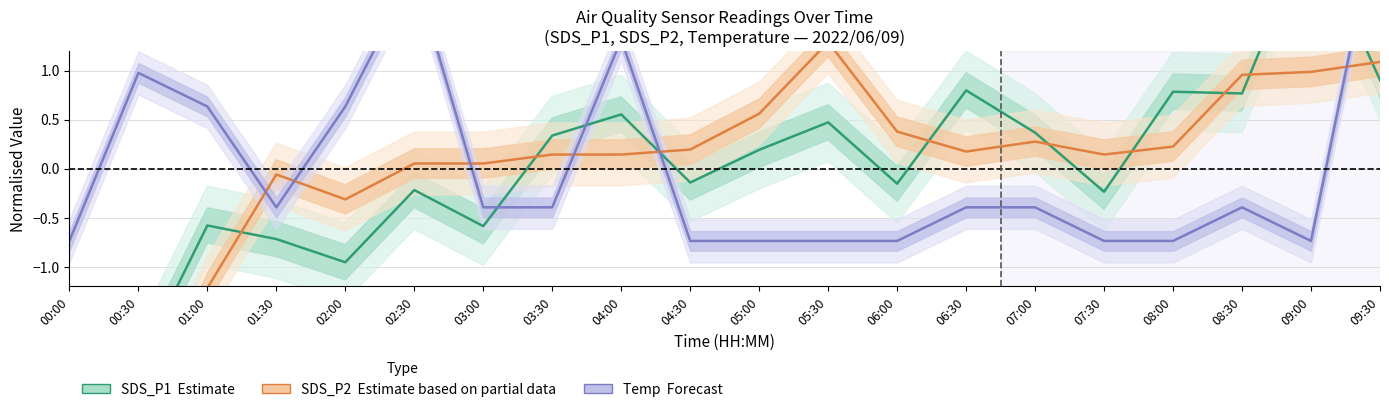

What is the label of the 11th point from the right?

04:30